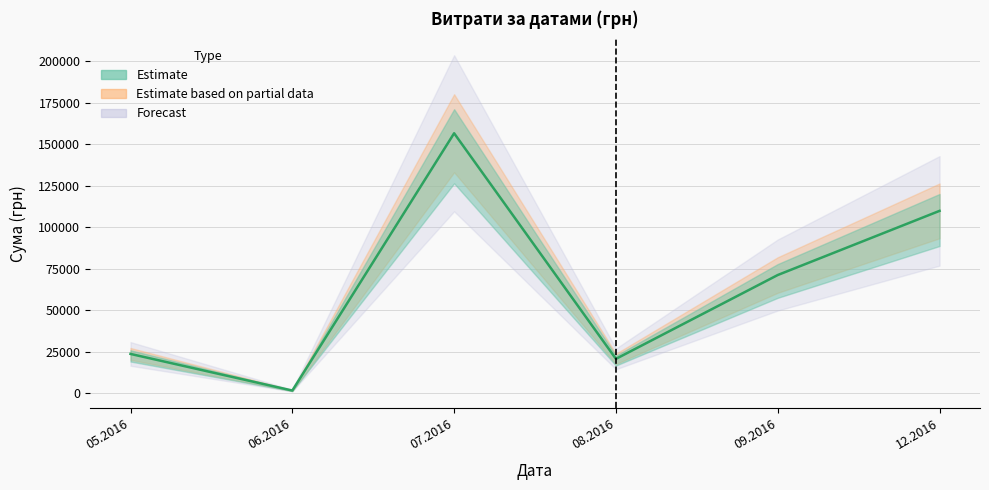

Approximately how many times larger is the value at 03.06.2016 compared to 20.05.2016?

0.4